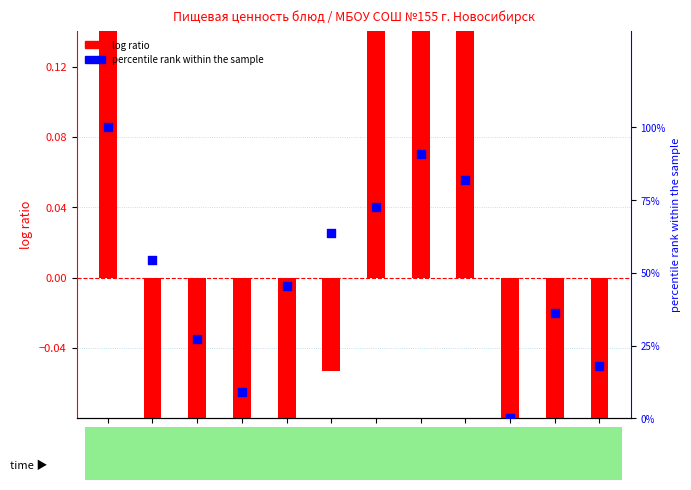

Is the value of percentile rank within the sample at Суп greater than the value of log ratio at Картофель?

Yes